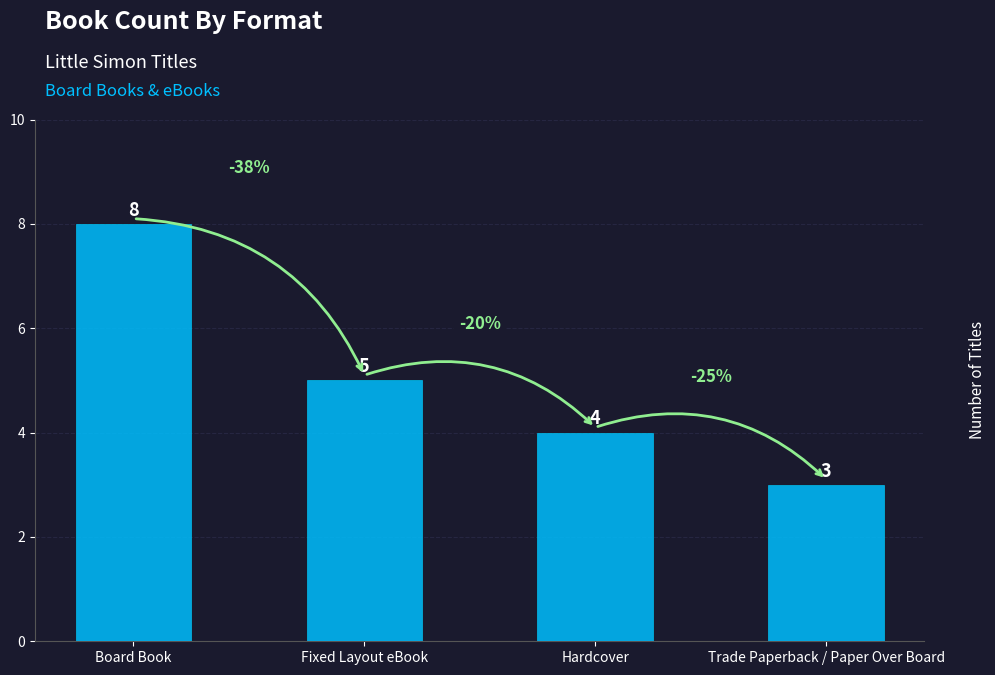

Rank the categories by value from lowest to highest.

Trade Paperback / Paper Over Board, Hardcover, Fixed Layout eBook, Board Book